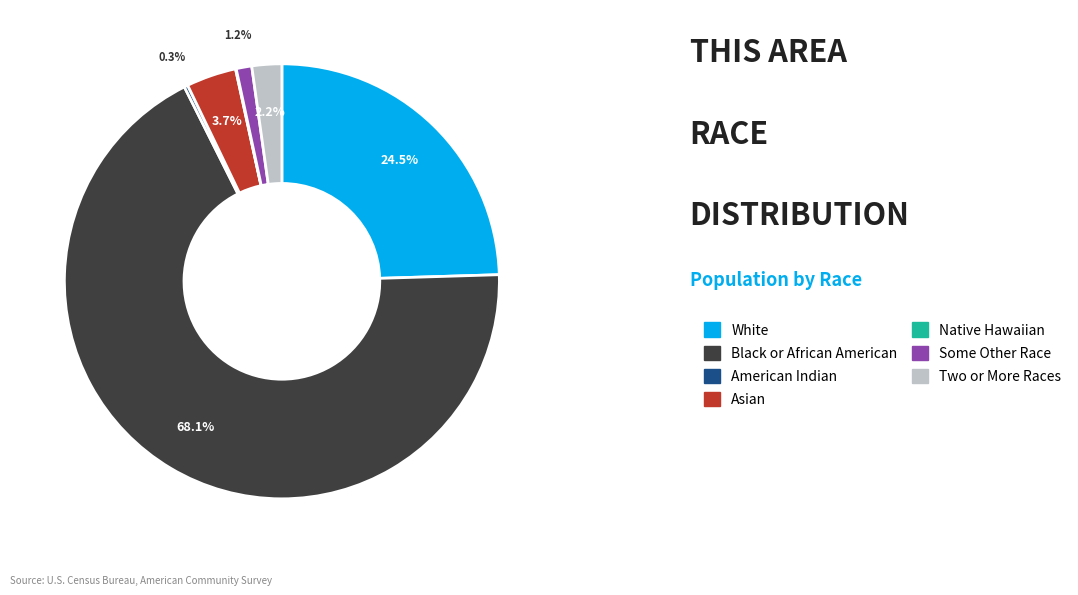

Does any single category account for the majority?

Yes